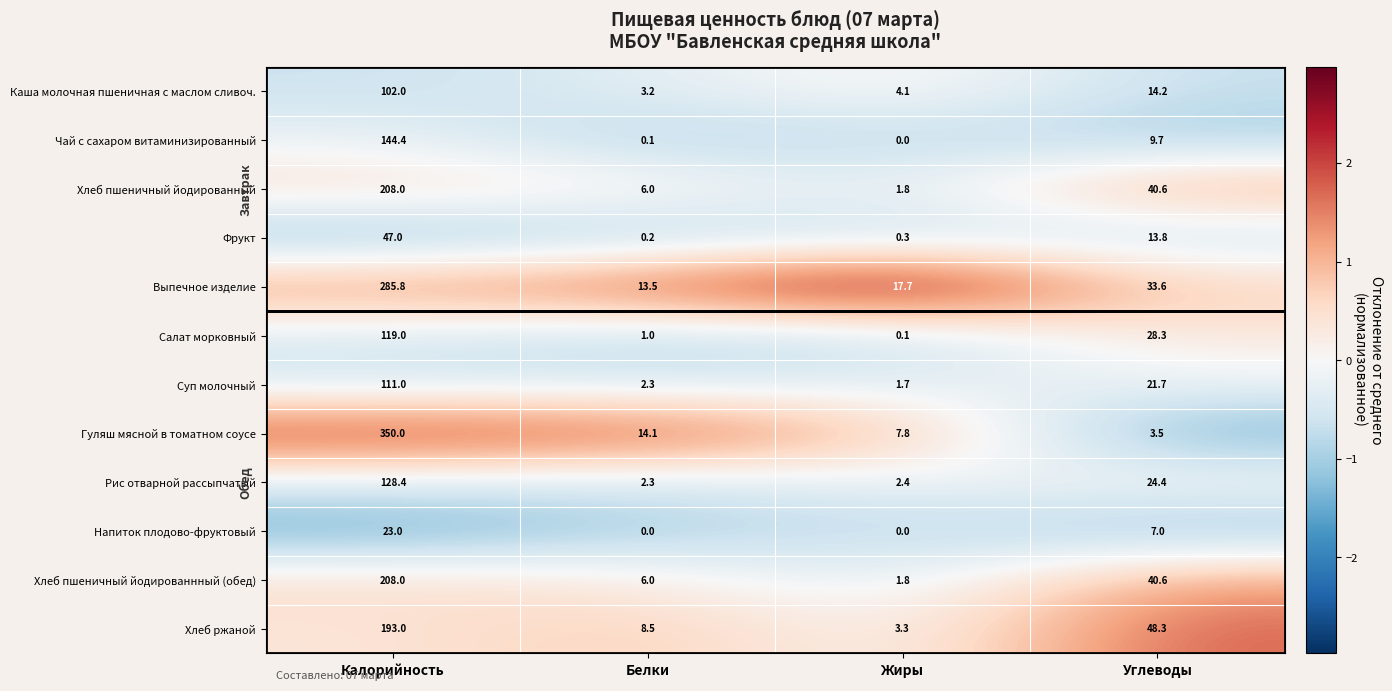

What is the greatest value displayed?

350.0